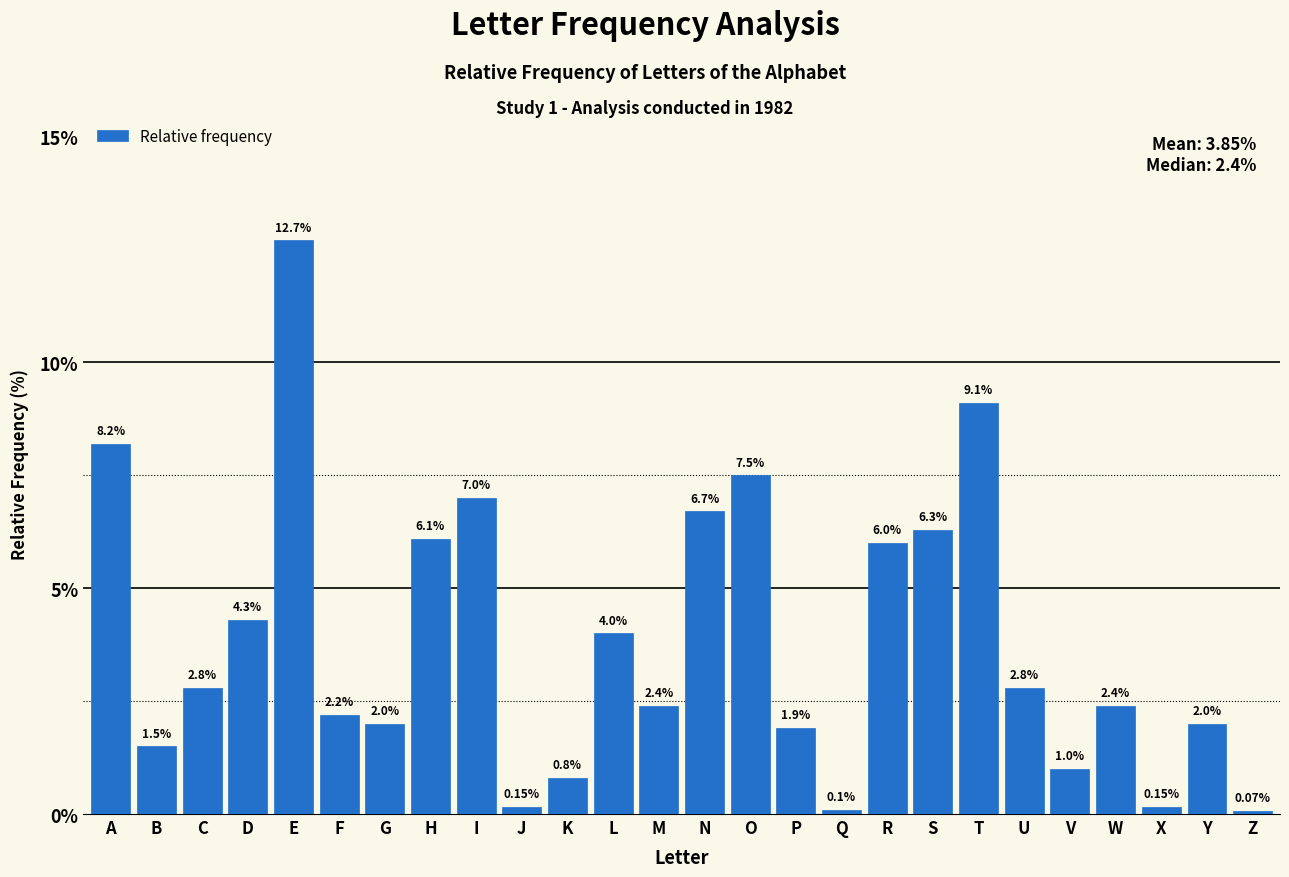

Approximately how many times larger is the value at C compared to R?

0.5